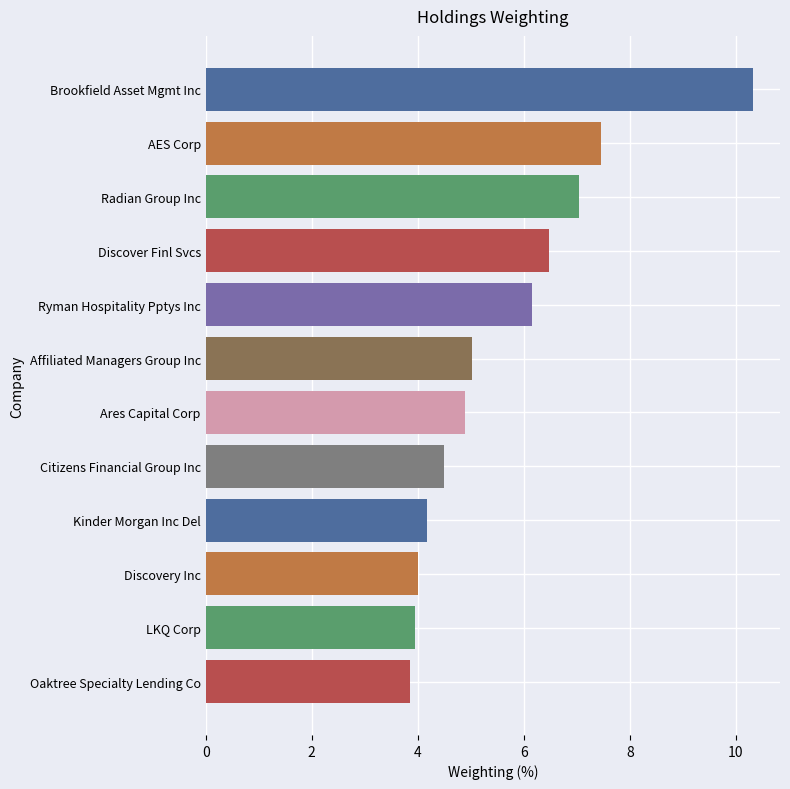

What is the approximate value at Ares Capital Corp?

4.9